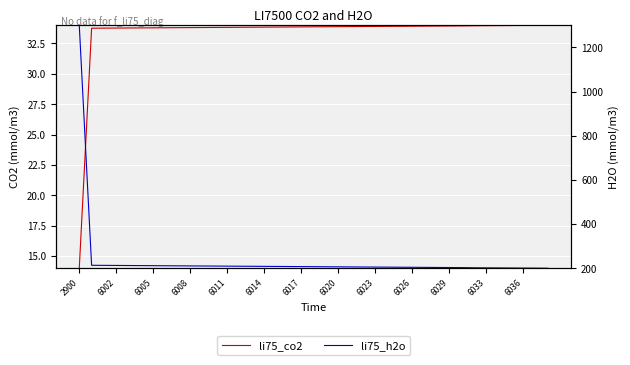

Between 6014 and 33, which is larger?

33